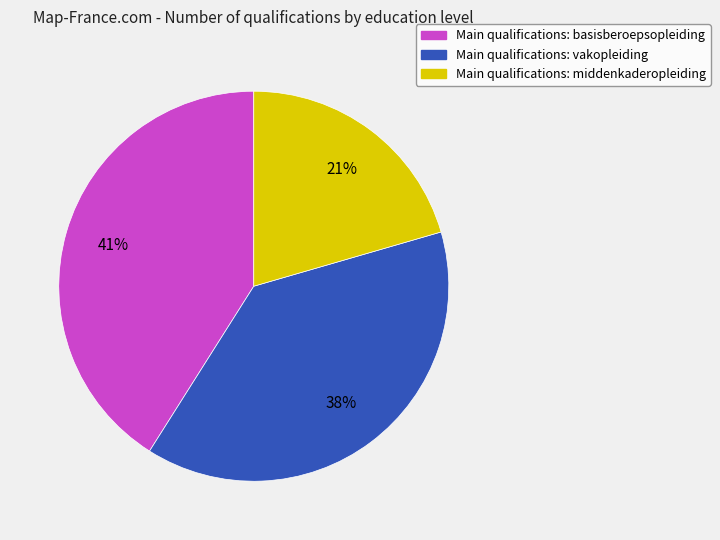

To the nearest percent, what is the difference between the Main qualifications: vakopleiding and Main qualifications: basisberoepsopleiding slice percentages?

3%